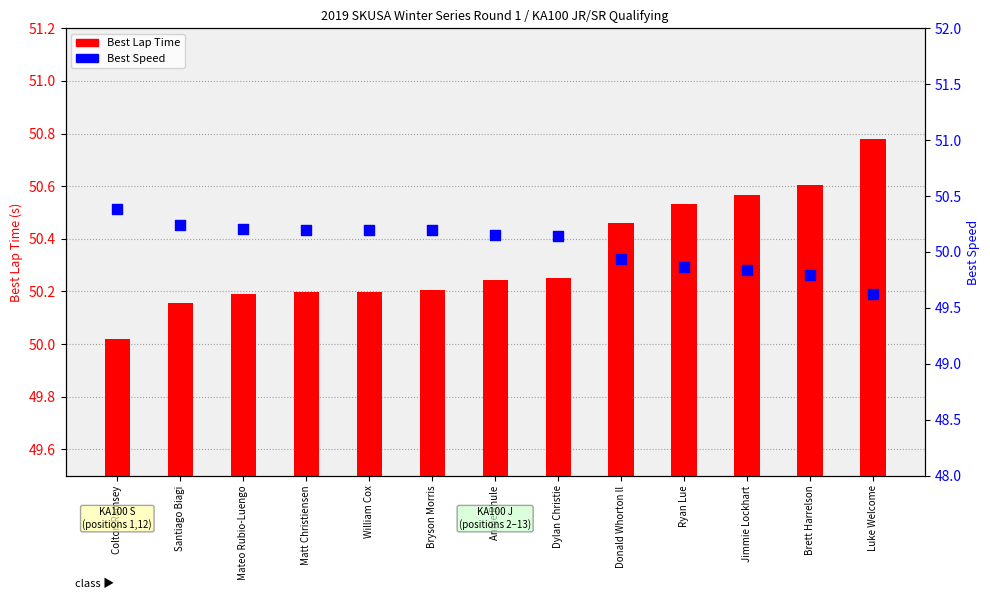

Is the value of Best Lap Time at Bryson Morris greater than the value of Best Speed at Colton Ramsey?

No